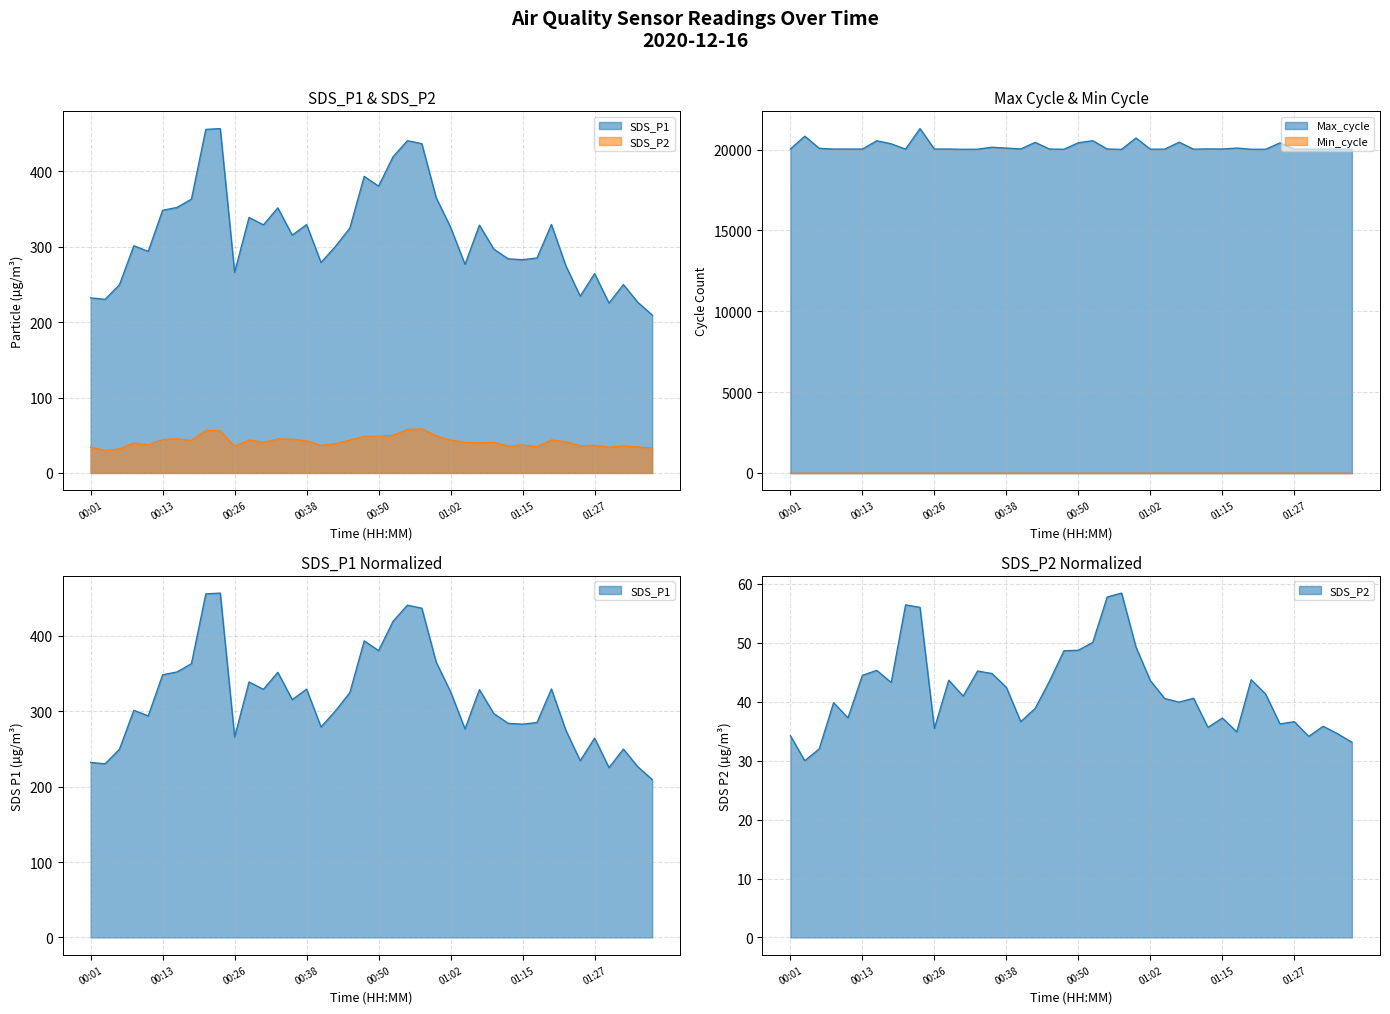

What is the total value across all series at 00:35?

20508.4